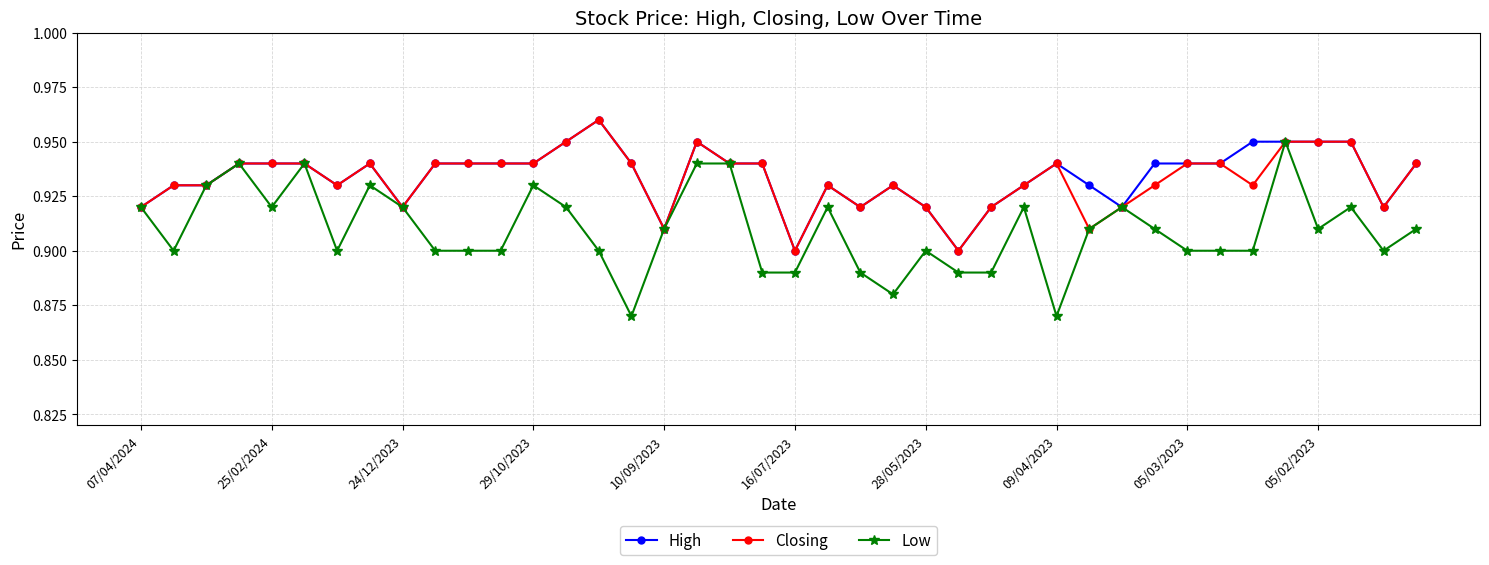

How many lines are shown in the chart?

3